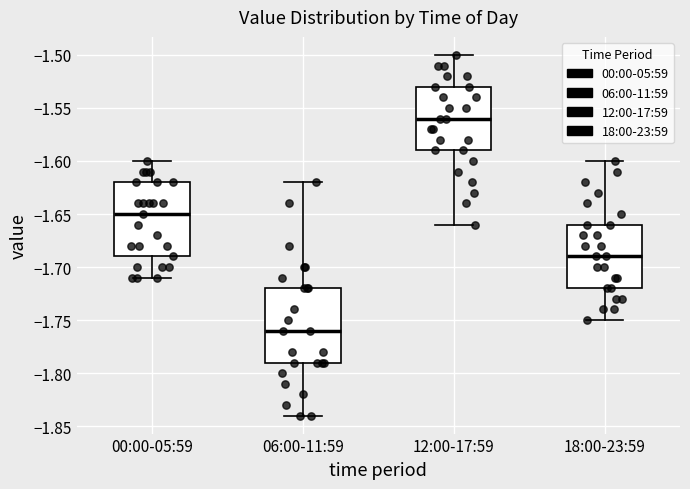

Where is the lower edge of the box for 00:00-05:59 on the y-axis? The values are not printed on the chart, so give them approximately, as read against the axis.

-1.69